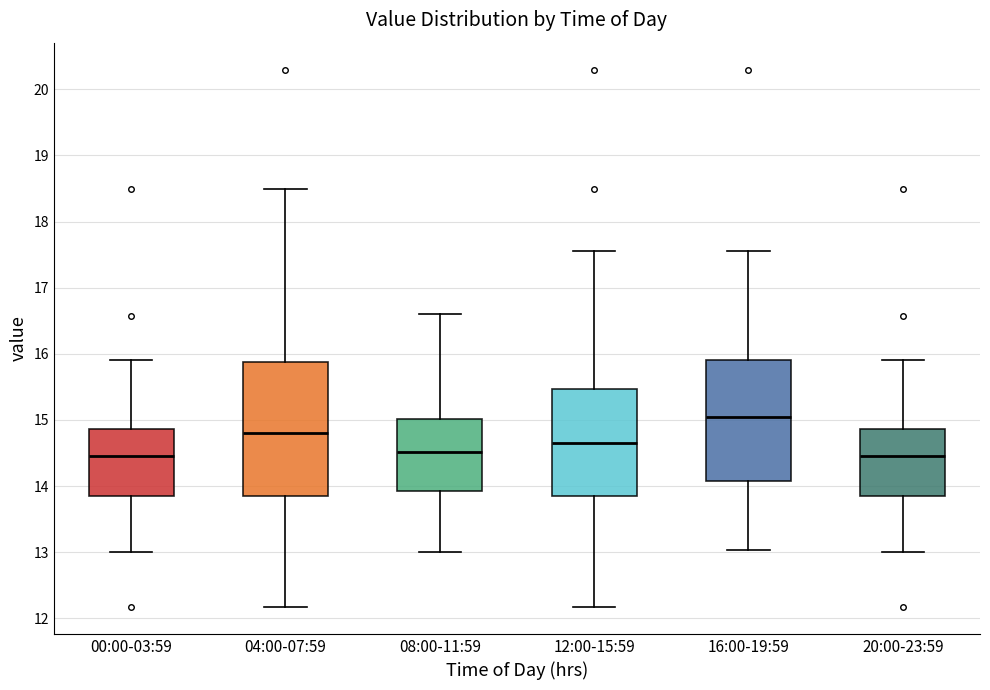

Reading left to right, read every box against the y-axis: the position of its median line, the range the box covers, and the ends of its whiskers. The values are not printed on the chart, so give them approximately, as read against the axis.

00:00-03:59: median 14.5, box 13.8 to 14.9, whiskers 13.0 to 15.9
04:00-07:59: median 14.8, box 13.8 to 15.9, whiskers 12.2 to 18.5
08:00-11:59: median 14.5, box 13.9 to 15.0, whiskers 13.0 to 16.6
12:00-15:59: median 14.7, box 13.8 to 15.5, whiskers 12.2 to 17.6
16:00-19:59: median 15.1, box 14.1 to 15.9, whiskers 13.0 to 17.6
20:00-23:59: median 14.5, box 13.8 to 14.9, whiskers 13.0 to 15.9